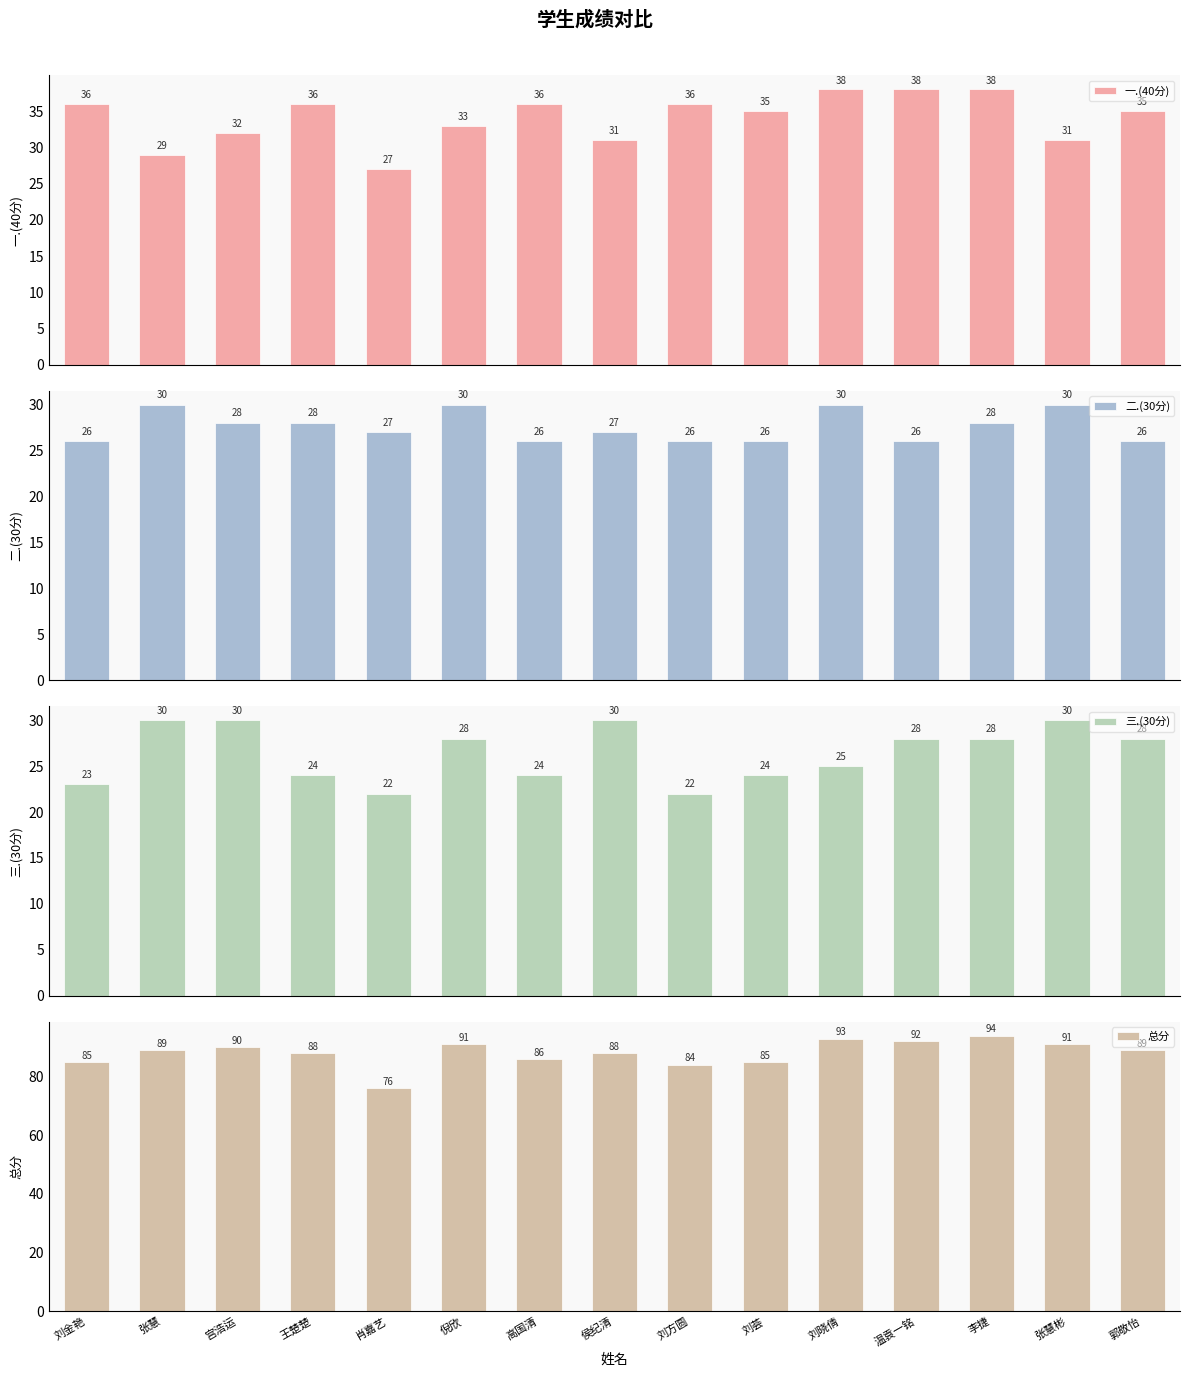

At 张慧彬, list the series in order from smallest to largest.

二.(30分), 三.(30分), 一.(40分), 总分